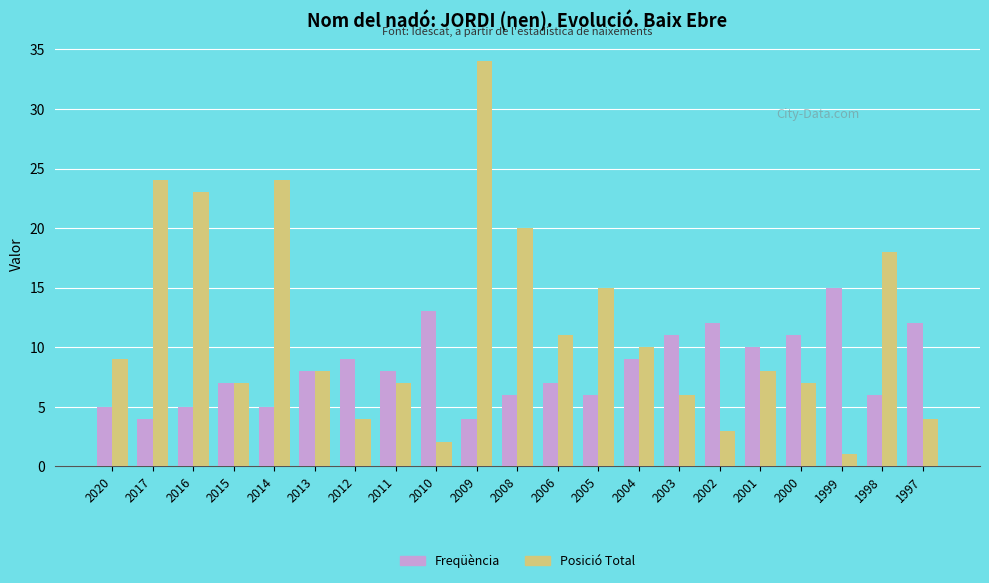

Reading right to left, extract all data points from this chart.

Freqüència: 1997=12	1998=6	1999=15	2000=11	2001=10	2002=12	2003=11	2004=9	2005=6	2006=7	2008=6	2009=4	2010=13	2011=8	2012=9	2013=8	2014=5	2015=7	2016=5	2017=4	2020=5
Posició Total: 1997=4	1998=18	1999=1	2000=7	2001=8	2002=3	2003=6	2004=10	2005=15	2006=11	2008=20	2009=34	2010=2	2011=7	2012=4	2013=8	2014=24	2015=7	2016=23	2017=24	2020=9